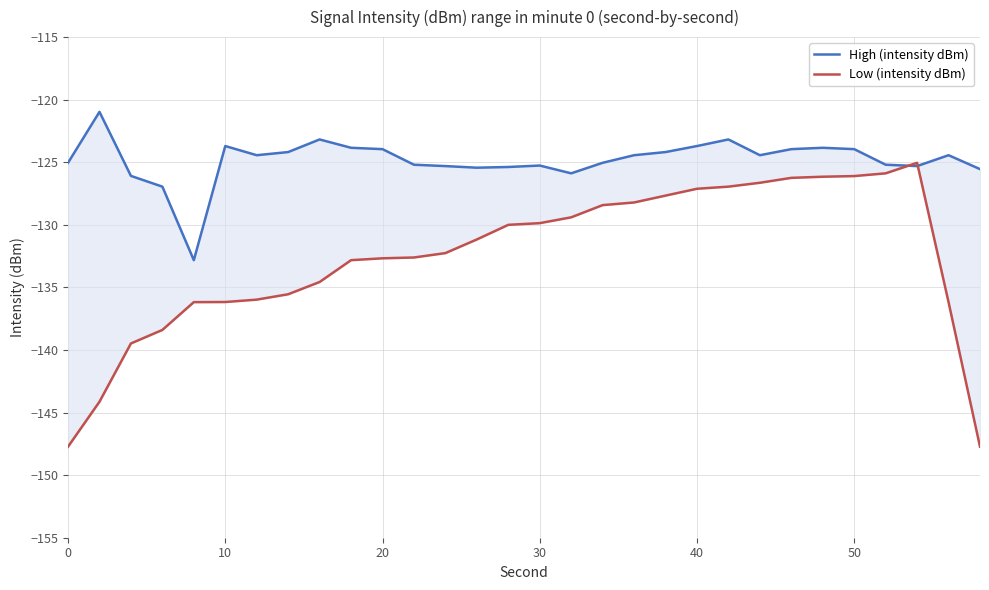

True or false: High (intensity dBm) and Low (intensity dBm) intersect in this chart.

True